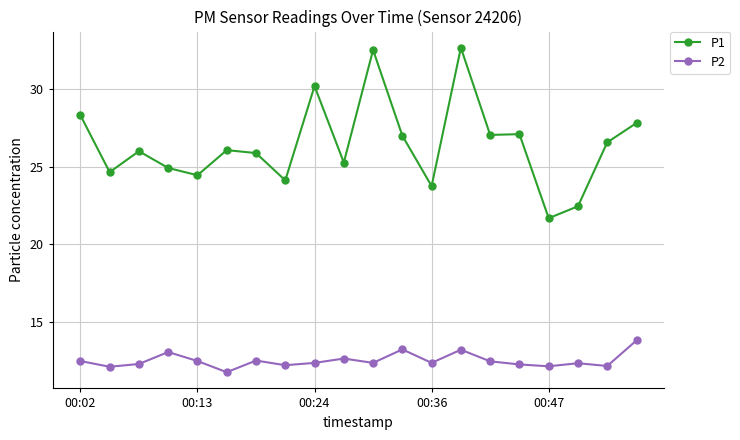

Does the chart have visible grid lines?

Yes